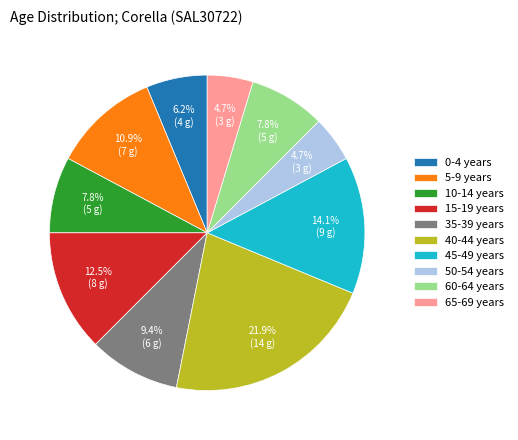

To the nearest percent, what percentage of the pie is 10-14 years?

8%